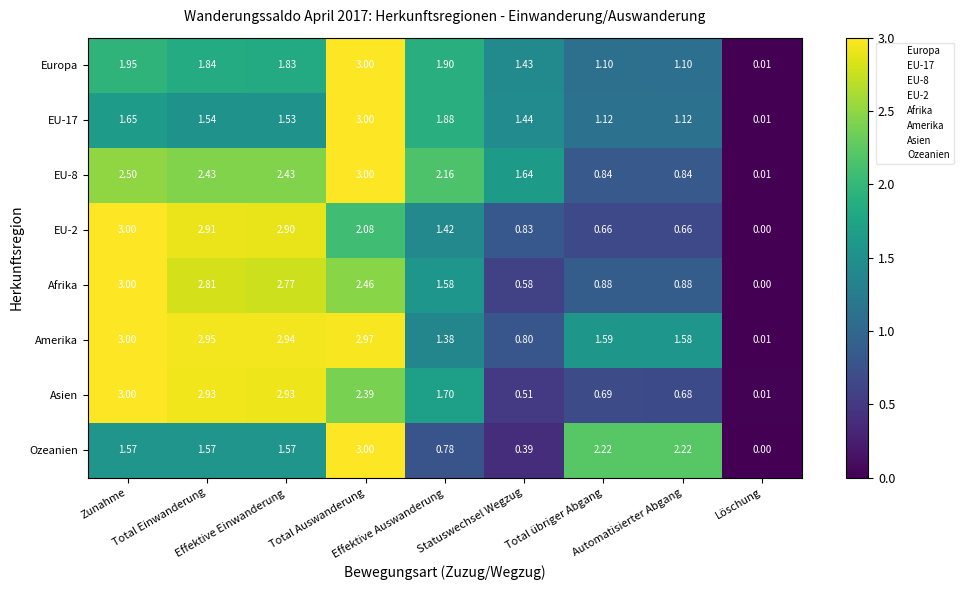

Which series has the largest total across all categories?

Amerika